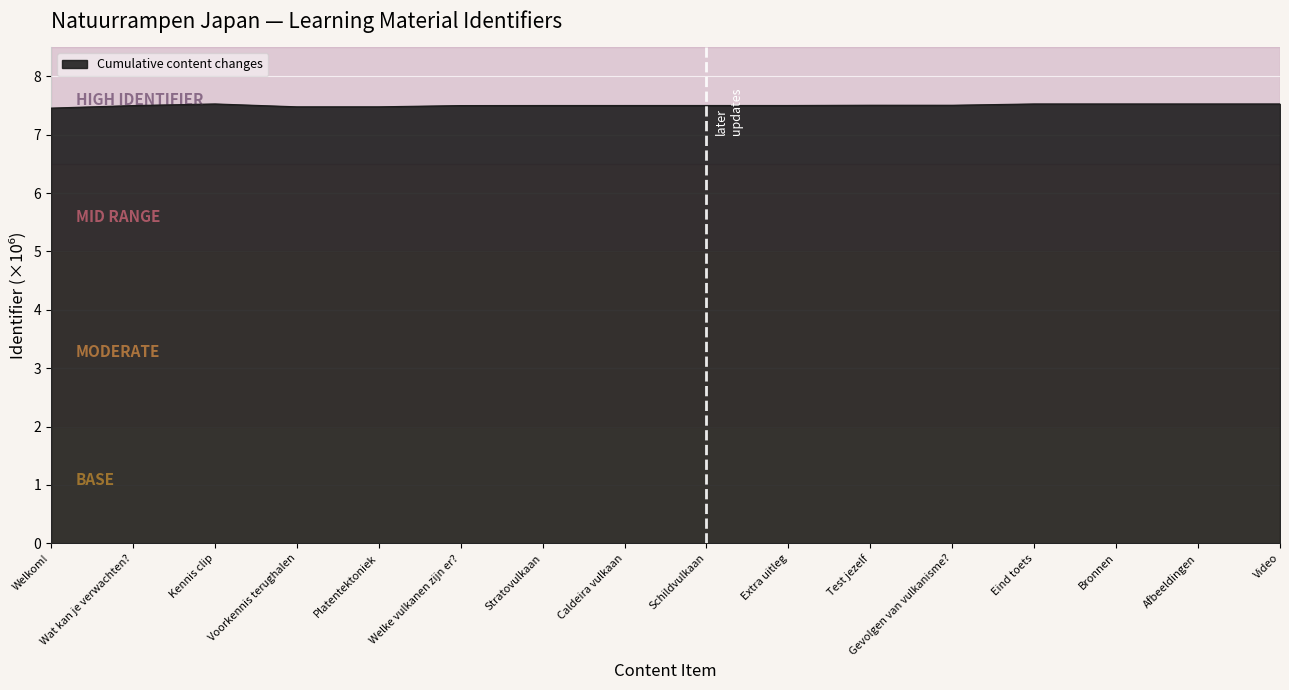

What is the ratio of the value at Welke vulkanen zijn er? to the value at Voorkennis terughalen?

1.0